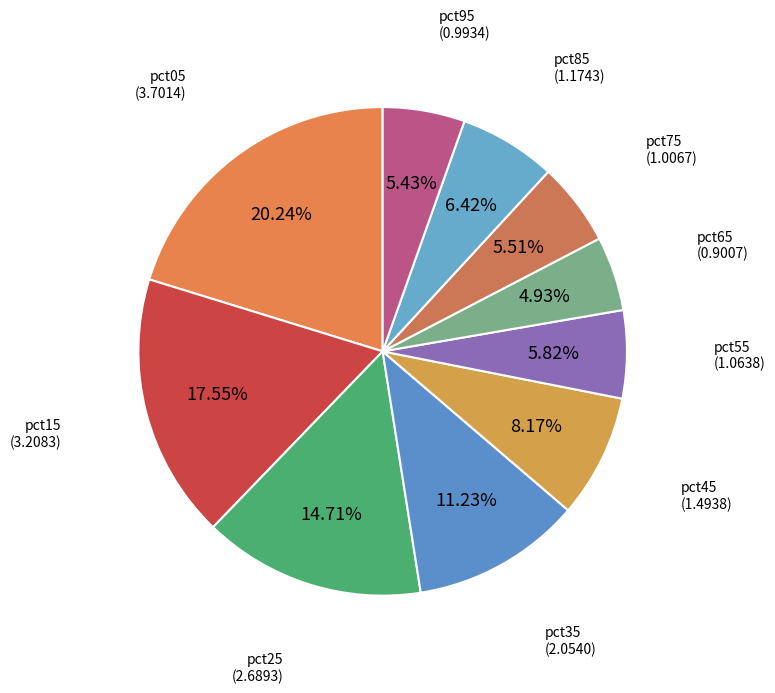

What percentage is the pct95 slice, to the nearest percent?

5%